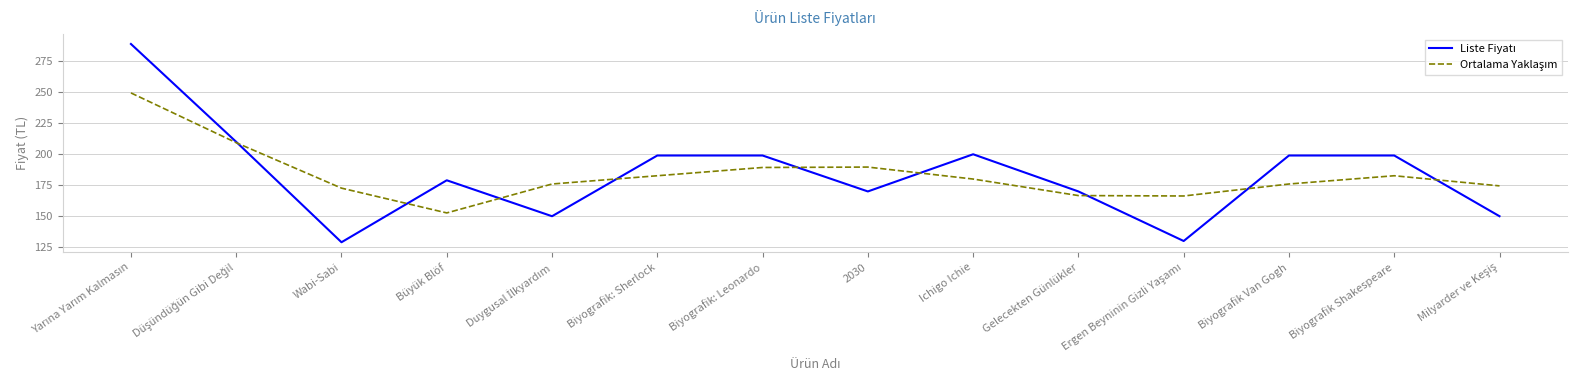

What is the total value across all series at Wabi-Sabi?

301.7